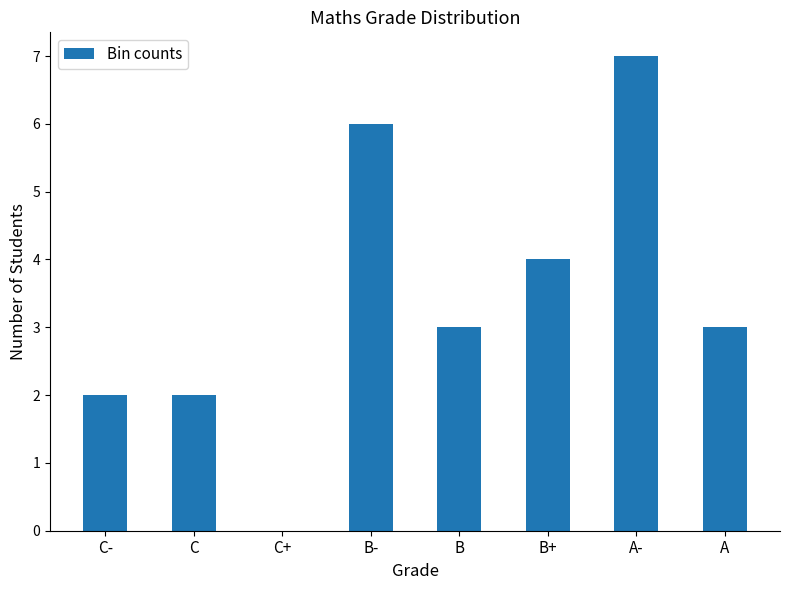

Reading right to left, list all the values displayed in this chart.

3	7	4	3	6	0	2	2